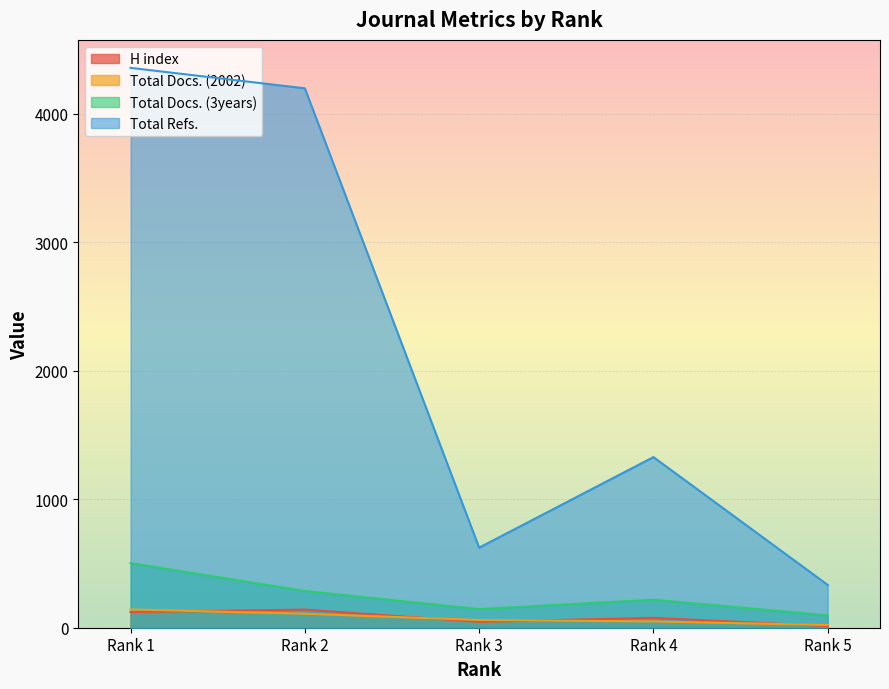

Rank the series by their maximum value, from highest to lowest.

Total Refs., Total Docs. (3years), Total Docs. (2002), H index